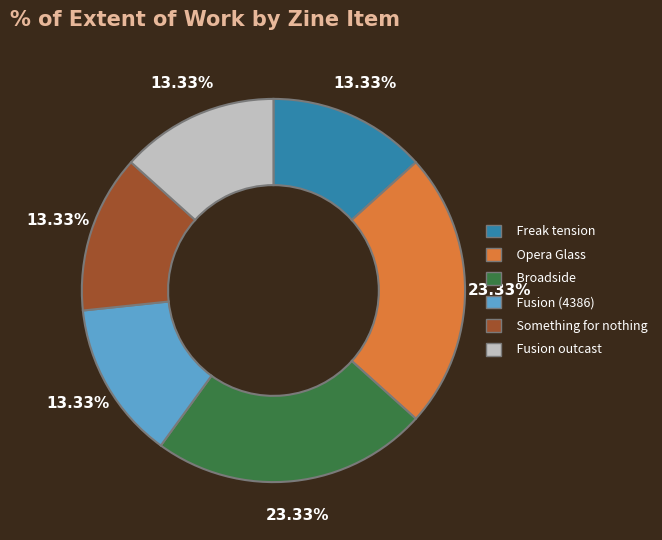

How many slices are in this pie chart?

6